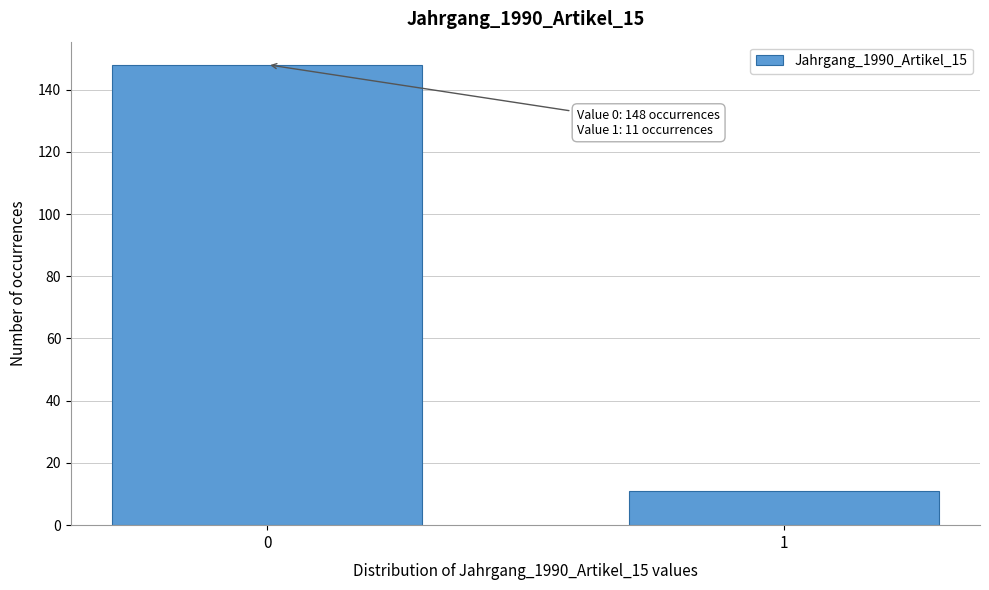

Reading right to left, what are all the values shown in this chart?

11	148